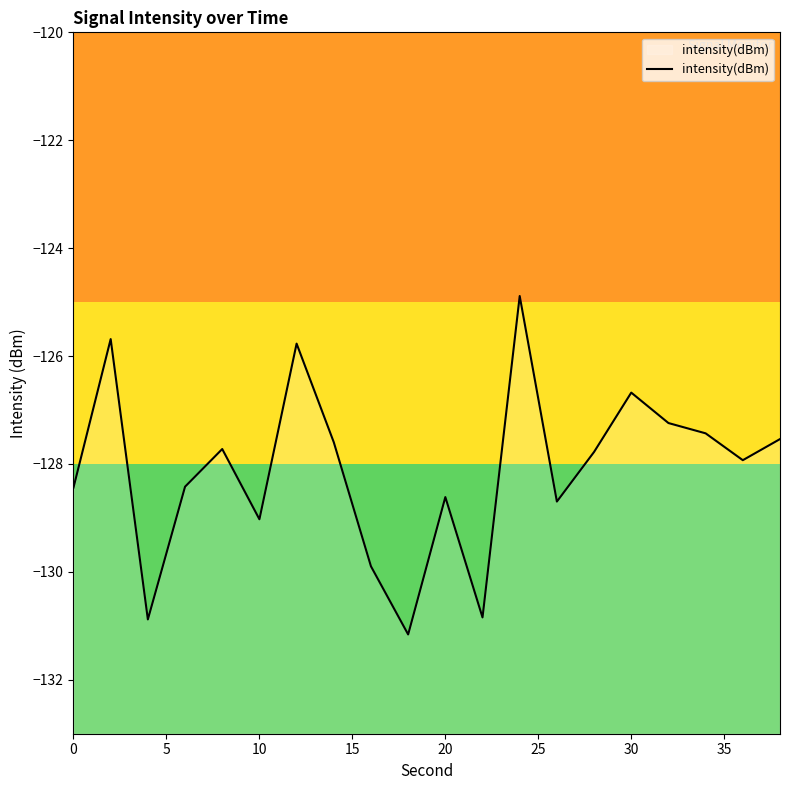

How many interior local valleys (lower than both neighbors) does the data have?

6